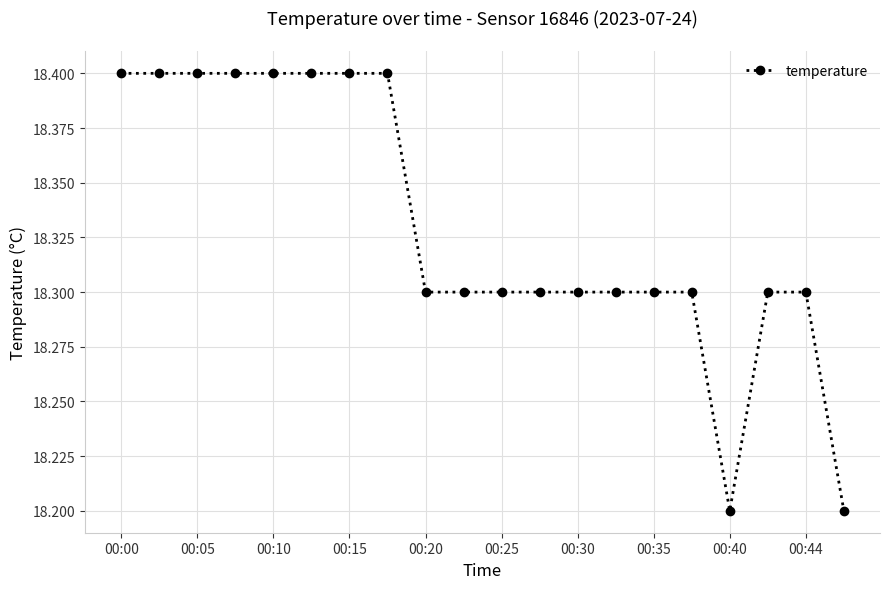

What is the maximum value shown in the chart?

18.4